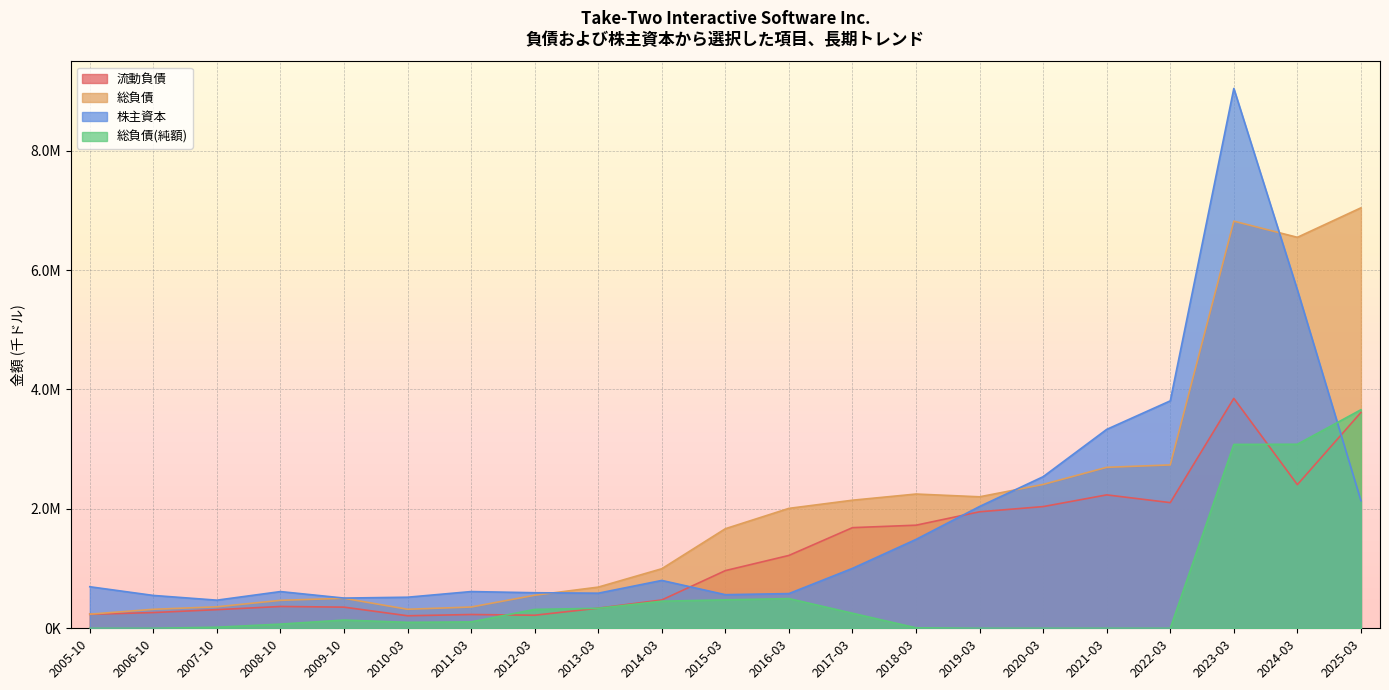

Which series has the largest range (max minus min)?

株主資本